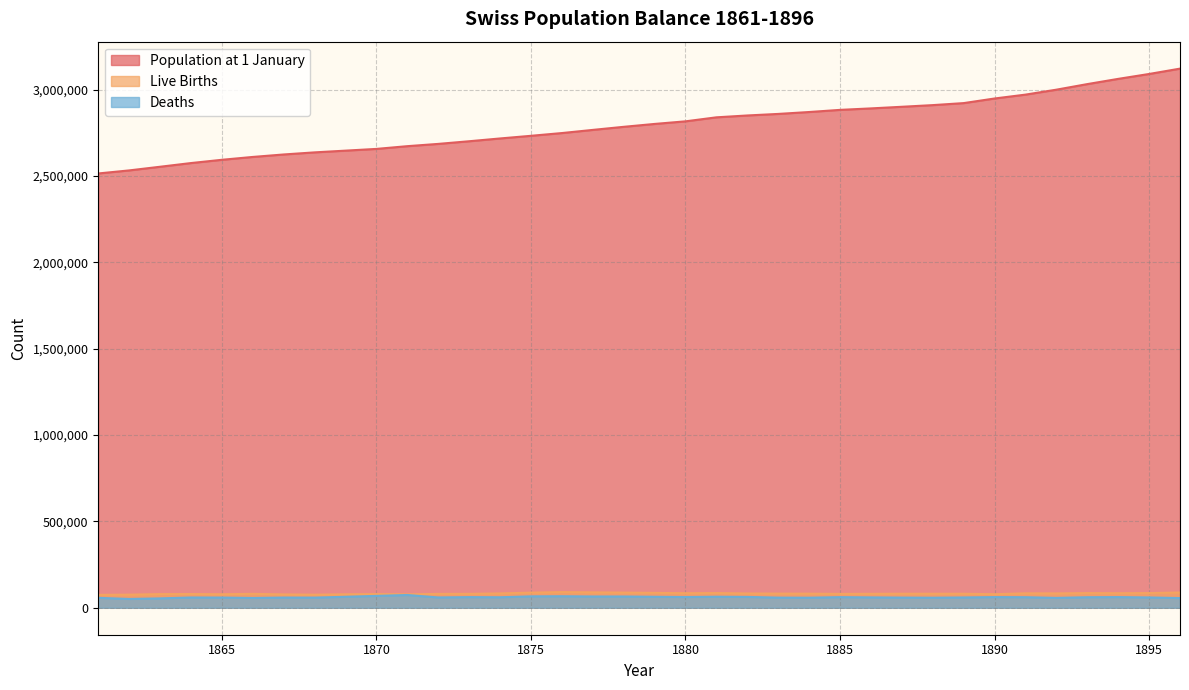

What is the value of the Deaths point at the 15th from the left?

66113